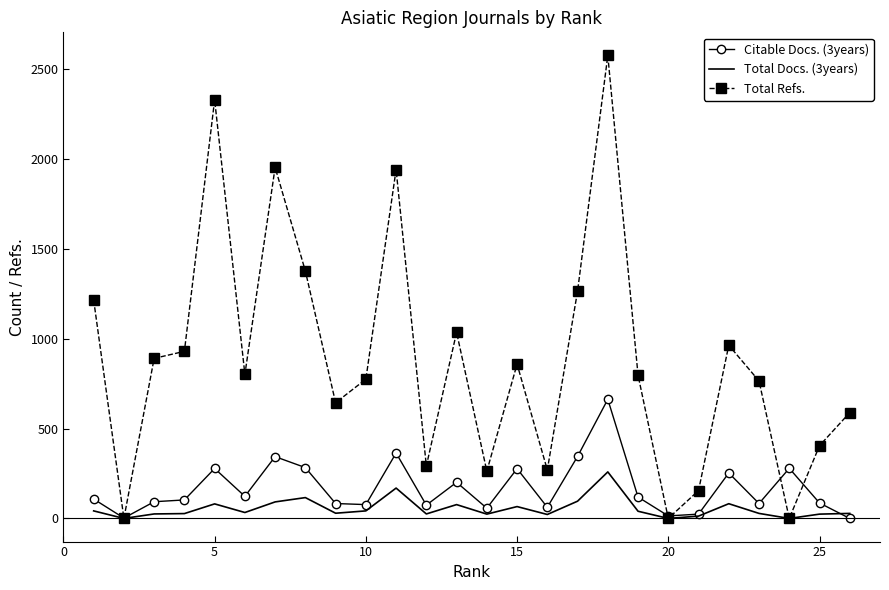

What is the greatest value displayed?

2577